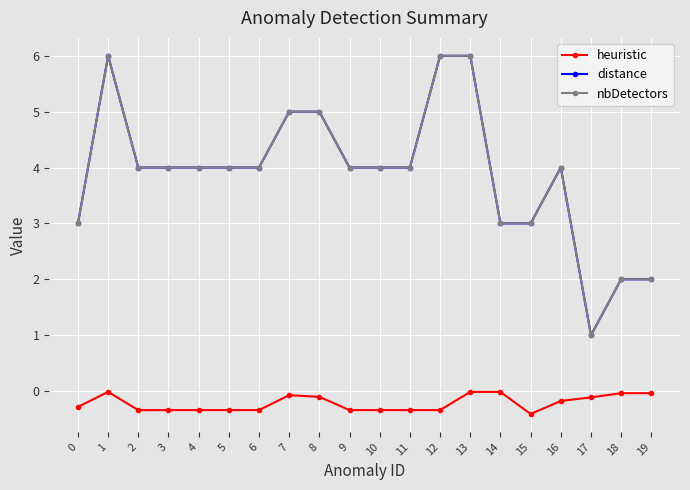

Between 11 and 17, which series saw the biggest shift?

distance